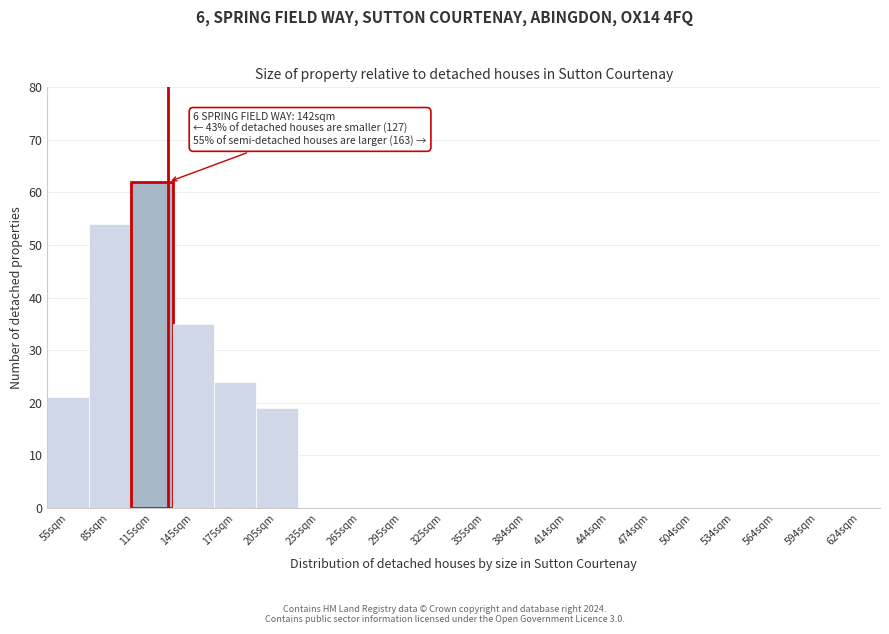

Reading left to right, what are all the values shown in this chart?

55sqm=21	85sqm=54	115sqm=62	145sqm=35	175sqm=24	205sqm=19	235sqm=0	265sqm=0	295sqm=0	325sqm=0	355sqm=0	384sqm=0	414sqm=0	444sqm=0	474sqm=0	504sqm=0	534sqm=0	564sqm=0	594sqm=0	624sqm=0